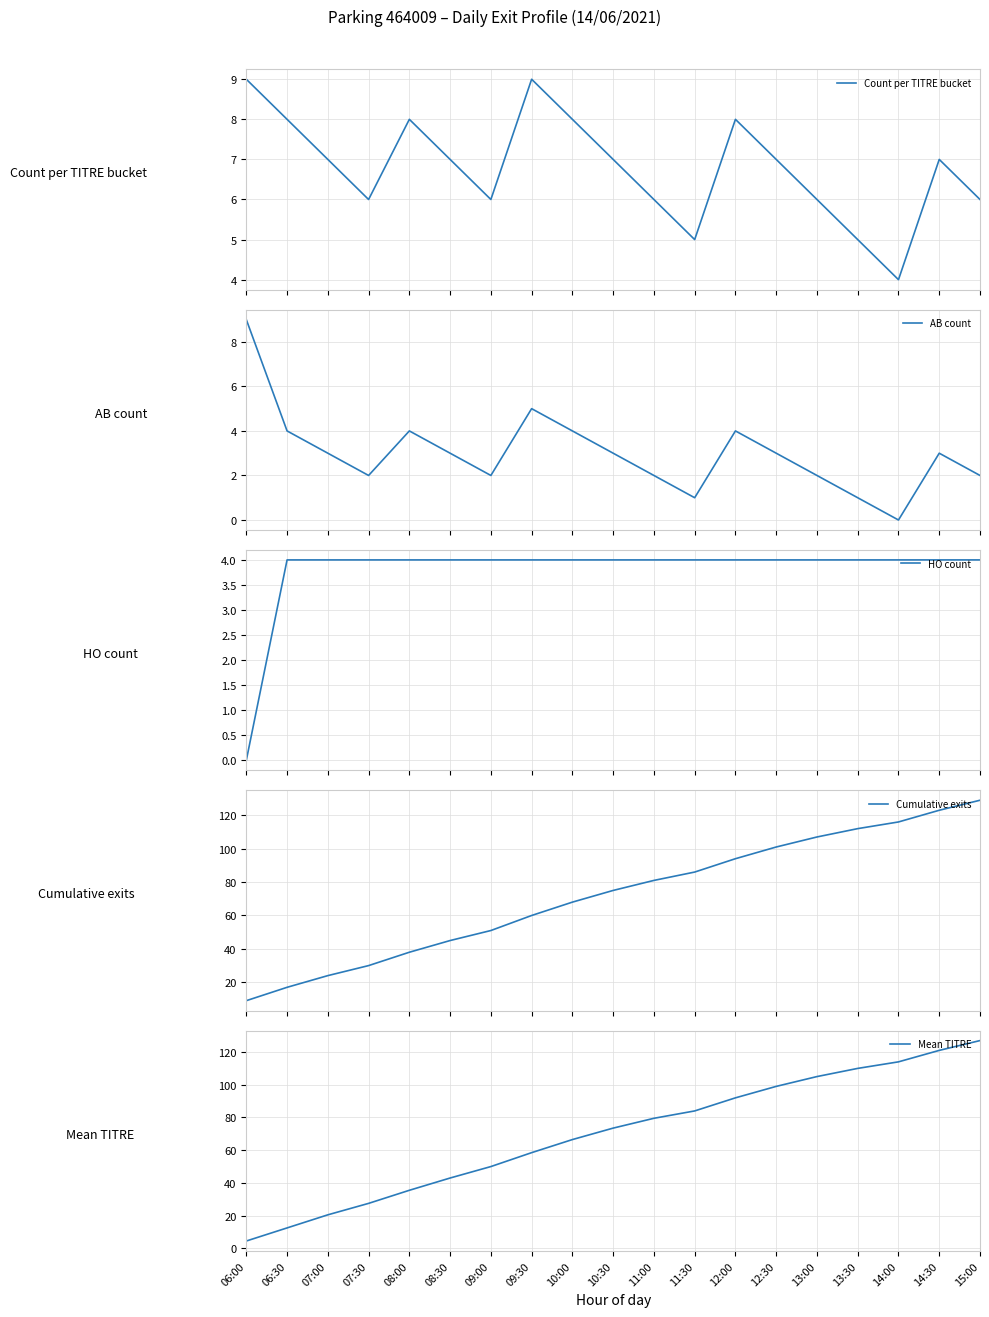

Between 12:00 and 13:00, which is larger?

12:00